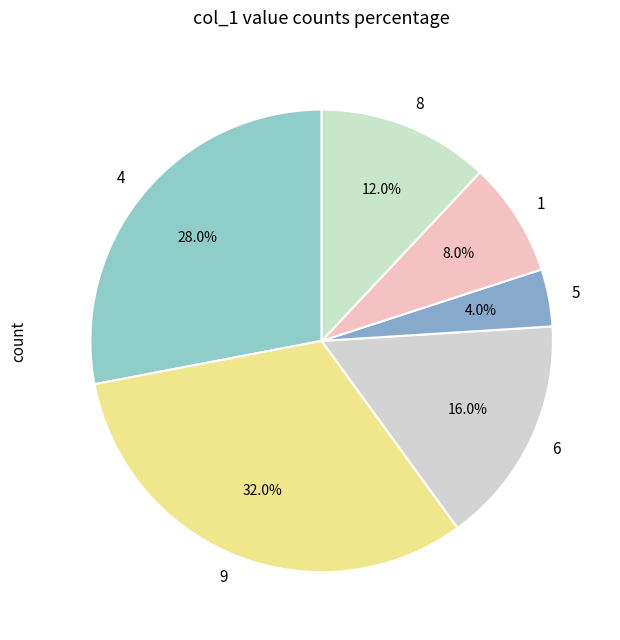

To the nearest percent, what is the difference between the largest and smallest slice percentages?

28%